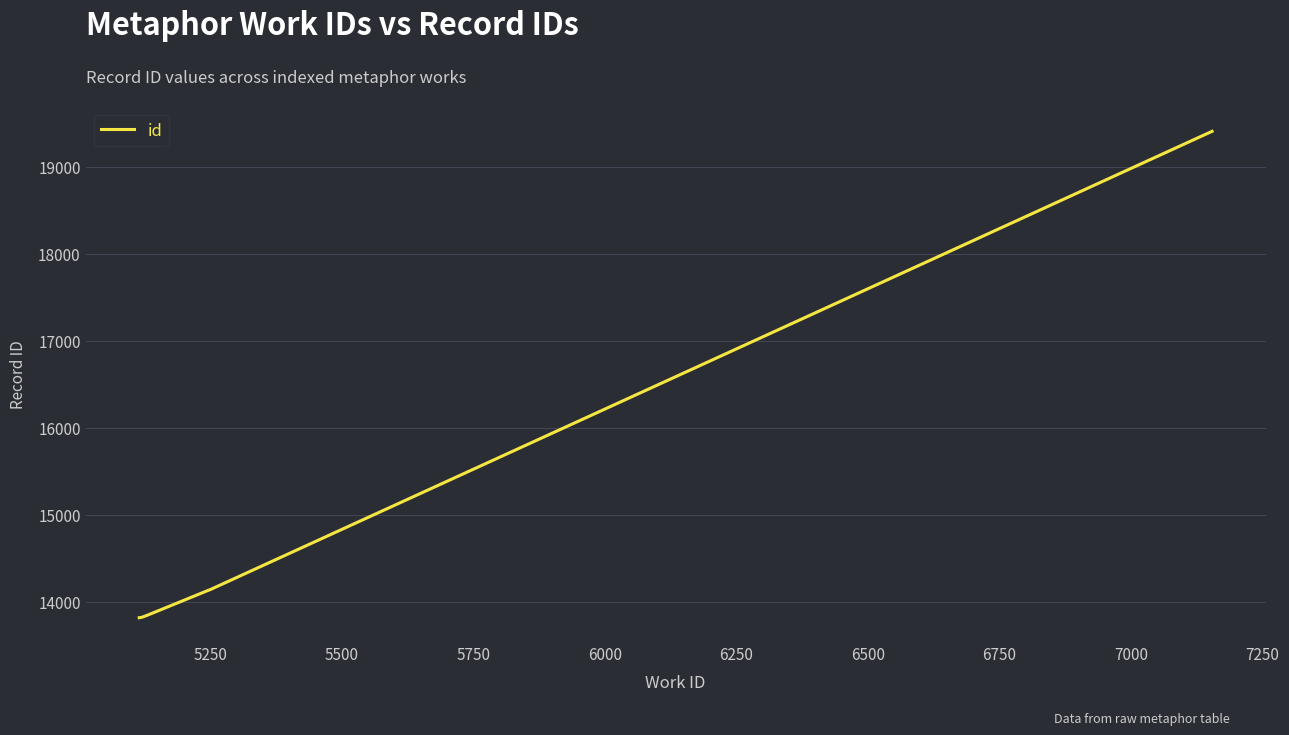

What is the difference between the maximum and minimum values?

5597